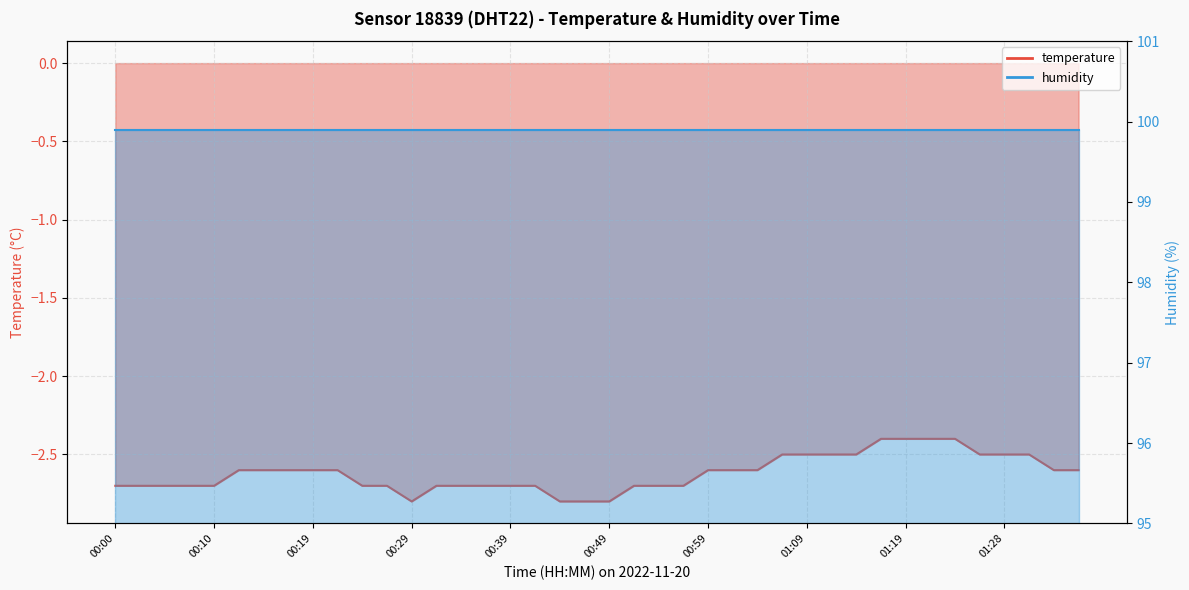

What is the sum of all values?

-104.8